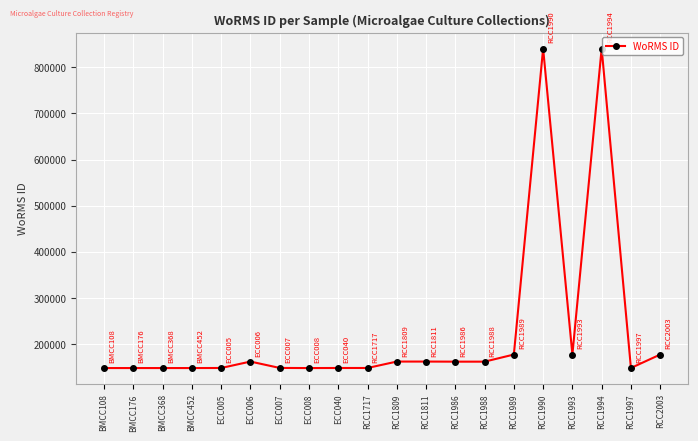

How many series are shown in this chart?

1